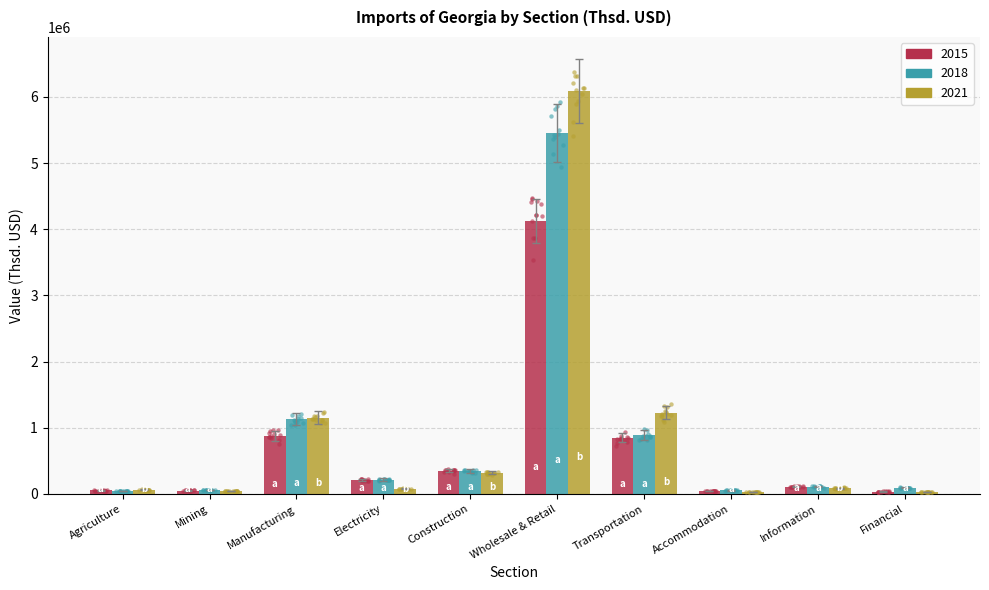

What is the total value across all series at Accommodation?

115308.4